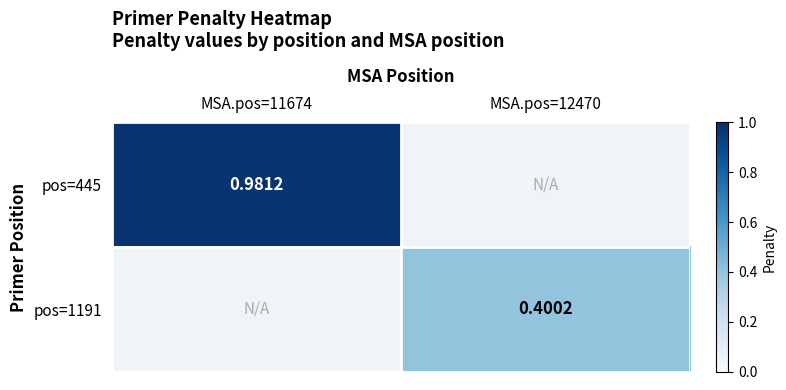

Is it true that pos=1191 equals 0.4 at MSA.pos=12470?

True